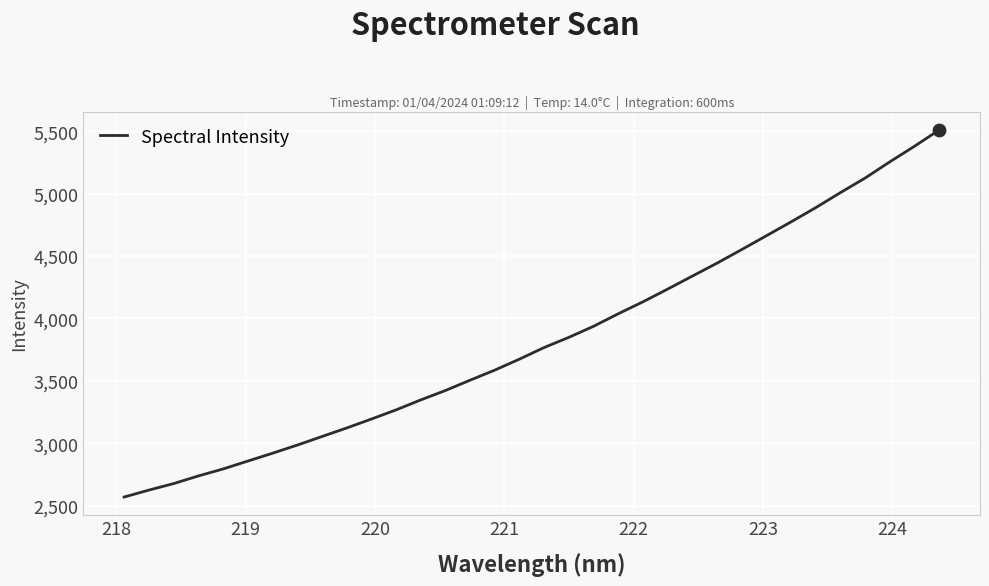

What is the minimum value shown in the chart?

2569.9